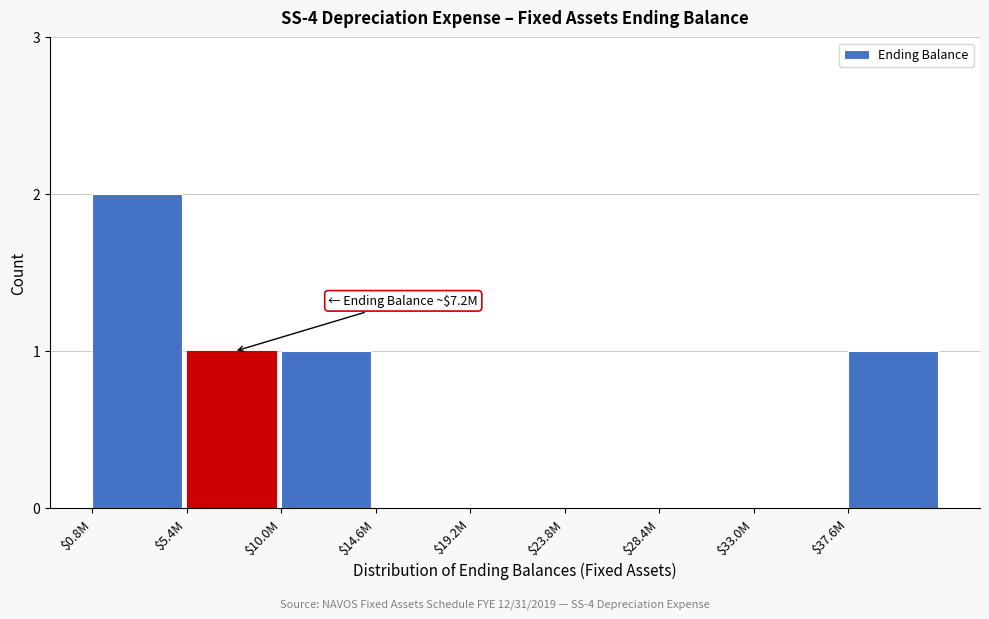

Is it true that the value at $23.8M is 1?

False